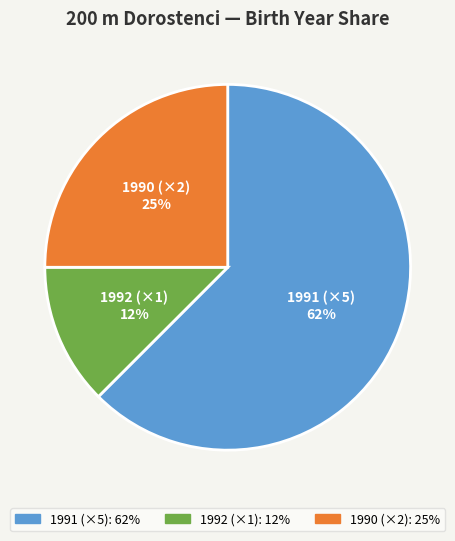

What is the smallest slice in the pie chart?

1992 (×1)